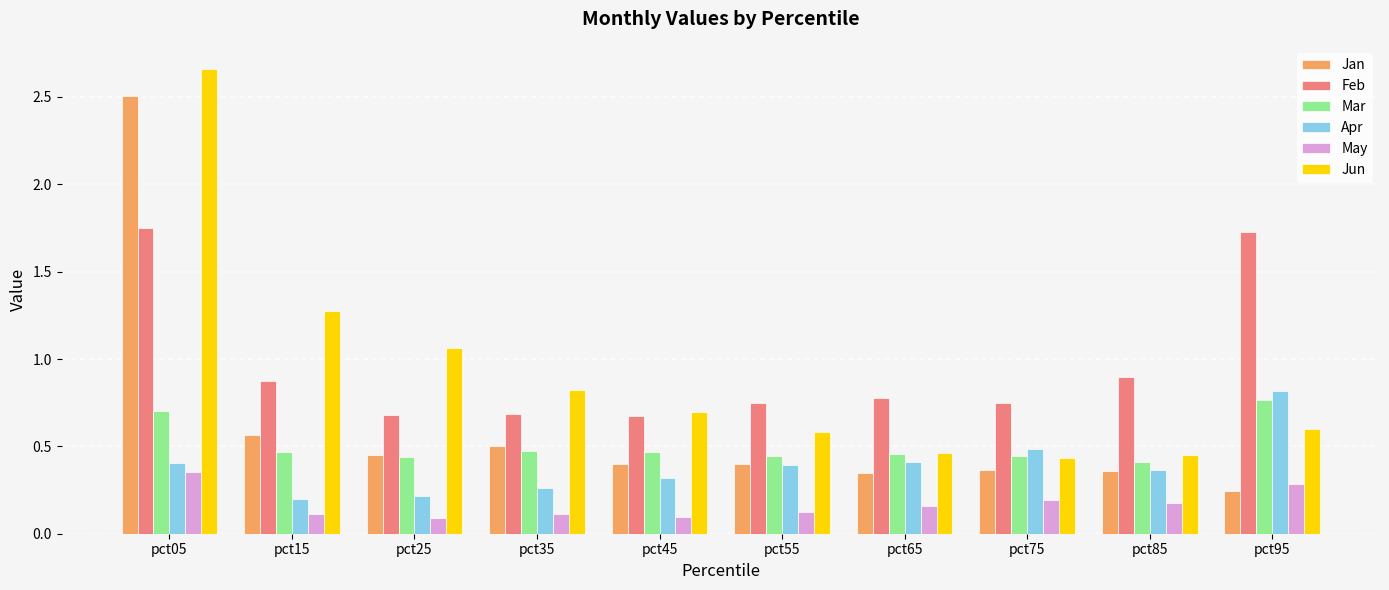

At which category does the chart reach its peak across all series?

pct05